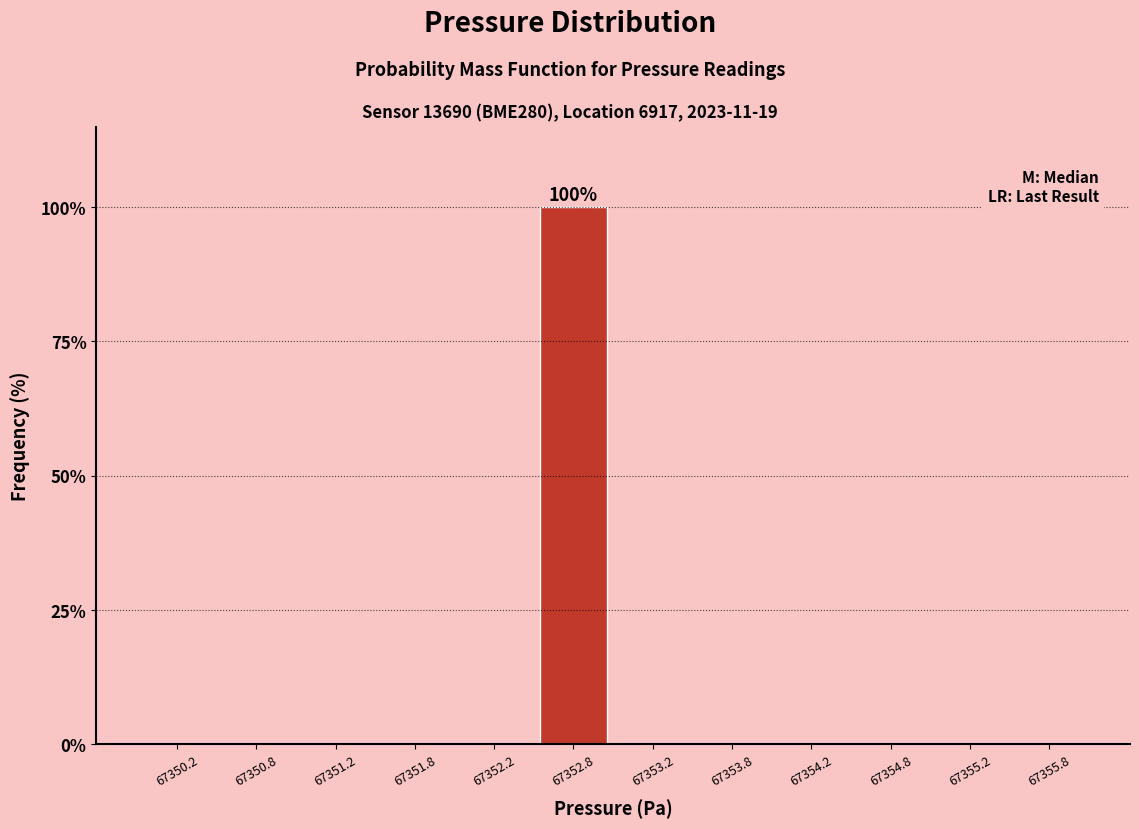

Reading left to right, transcribe all the data shown in this chart.

67350.2=0	67350.8=0	67351.2=0	67351.8=0	67352.2=0	67352.8=100	67353.2=0	67353.8=0	67354.2=0	67354.8=0	67355.2=0	67355.8=0